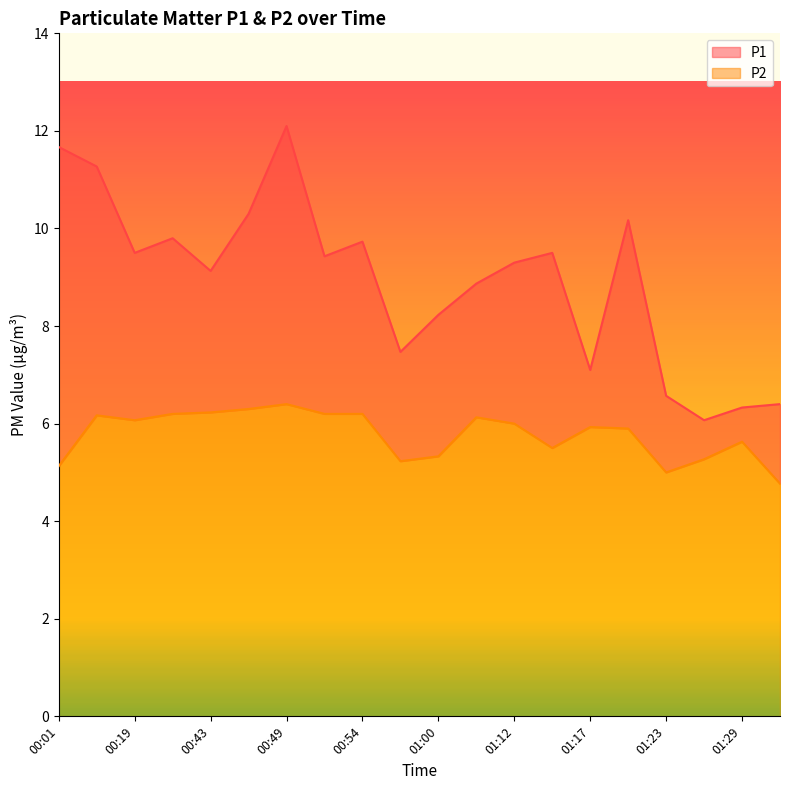

True or false: P1 has a value of 6.1 at 01:26.

True